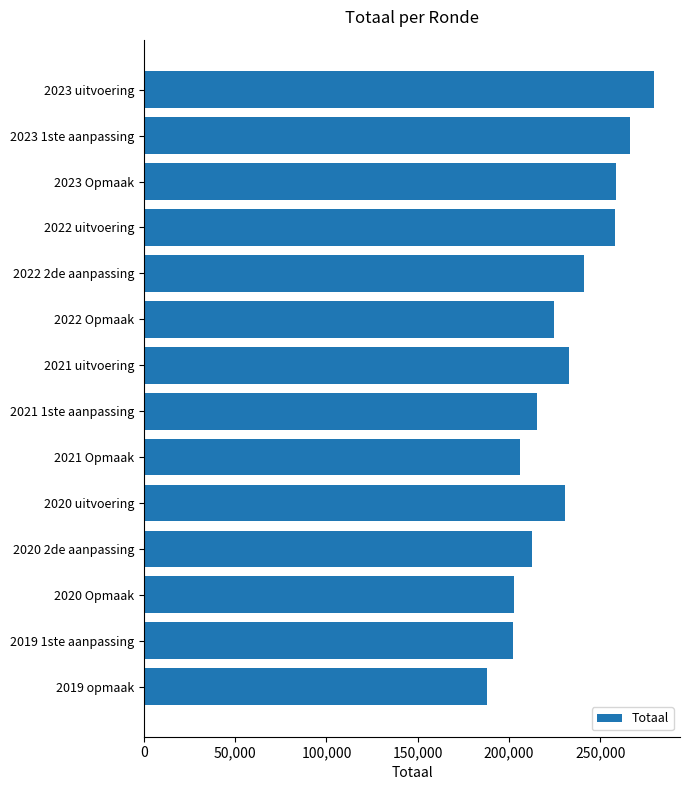

What is the greatest value displayed?

279745